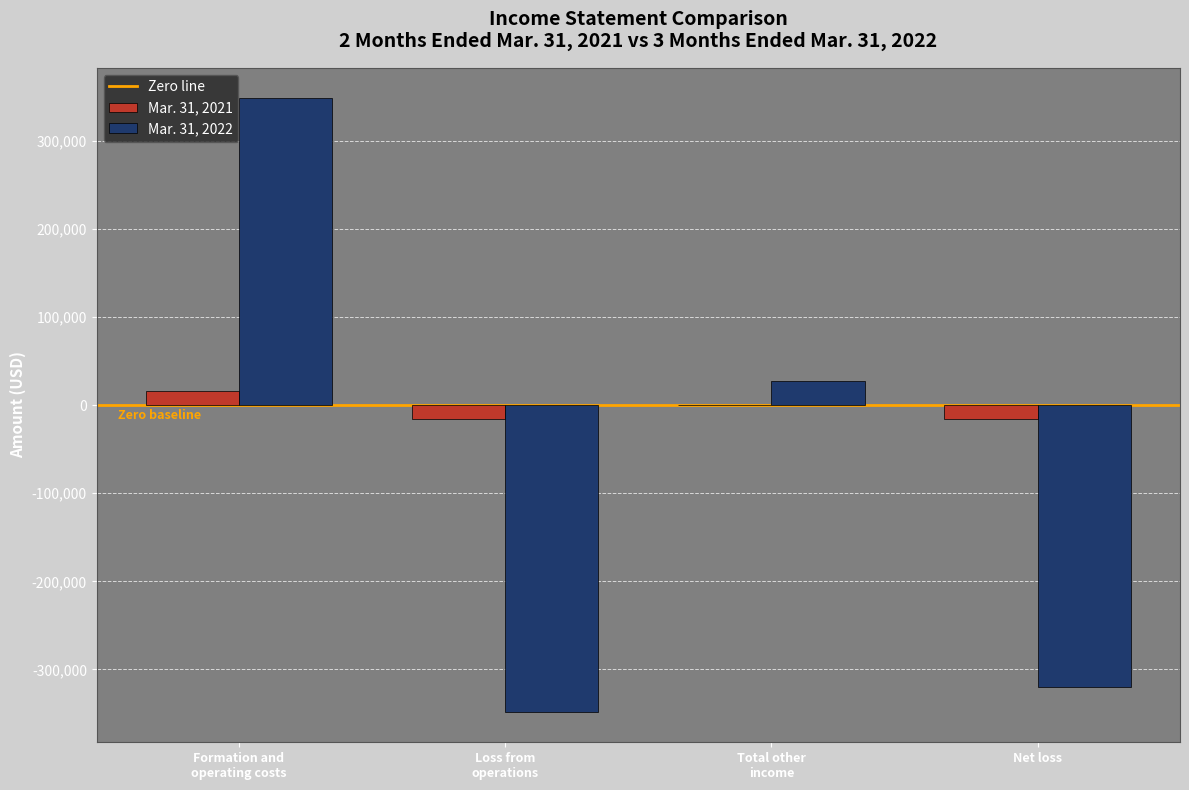

What is the sum of all Mar. 31, 2021 values?

-16114